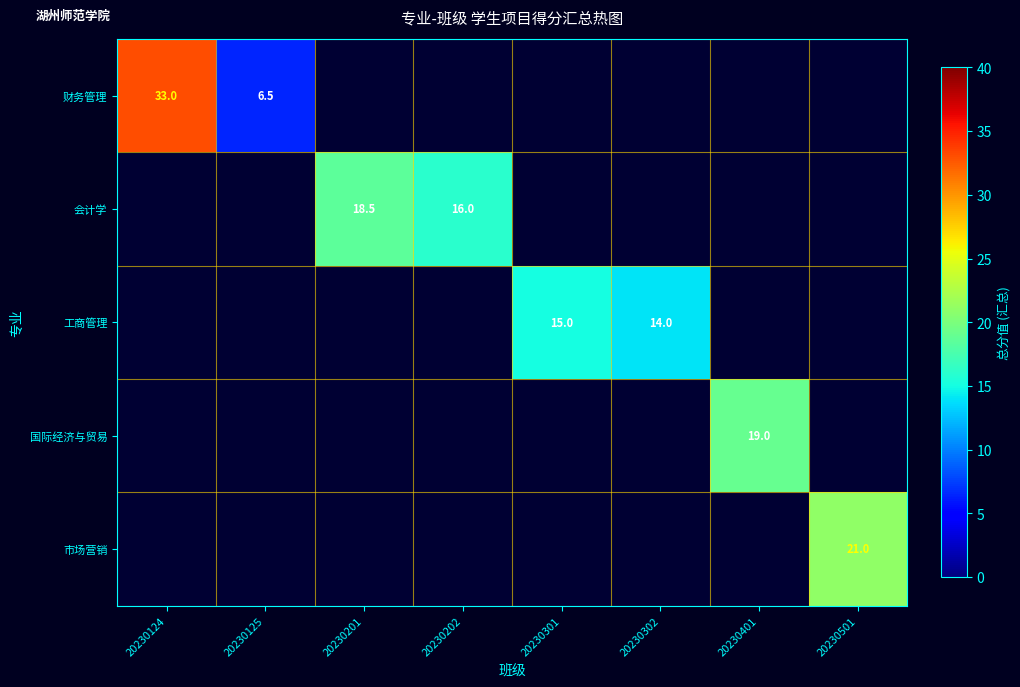

The value of 市场营销 at 20230501 is 21.0. True or false?

True